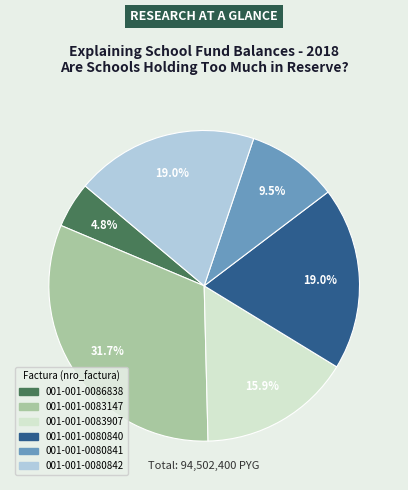

To the nearest percent, what is the difference between the largest and smallest slice percentages?

27%